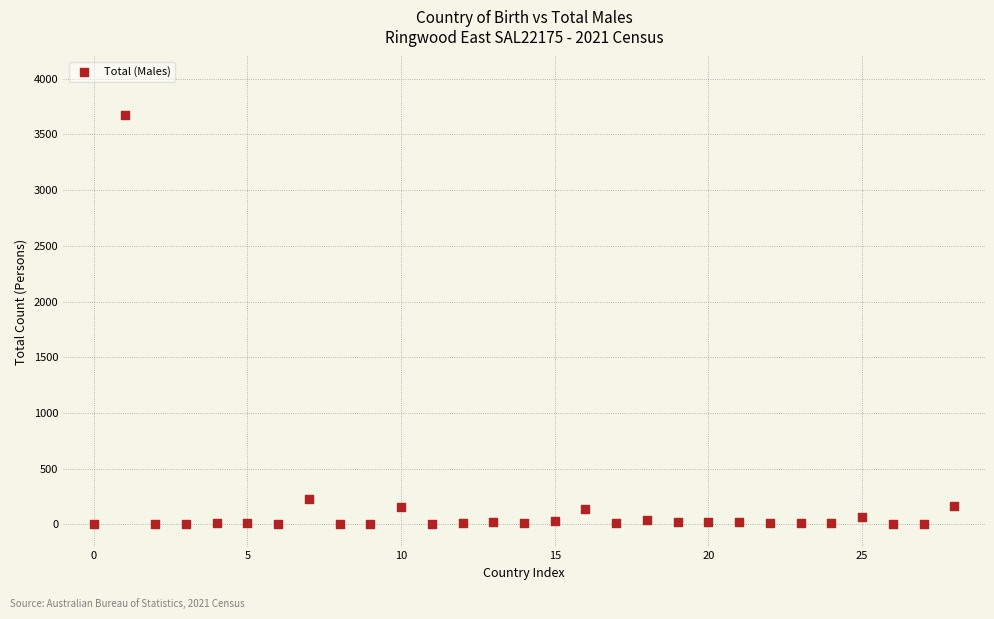

What is the range of Y values (max minus min)?

3674